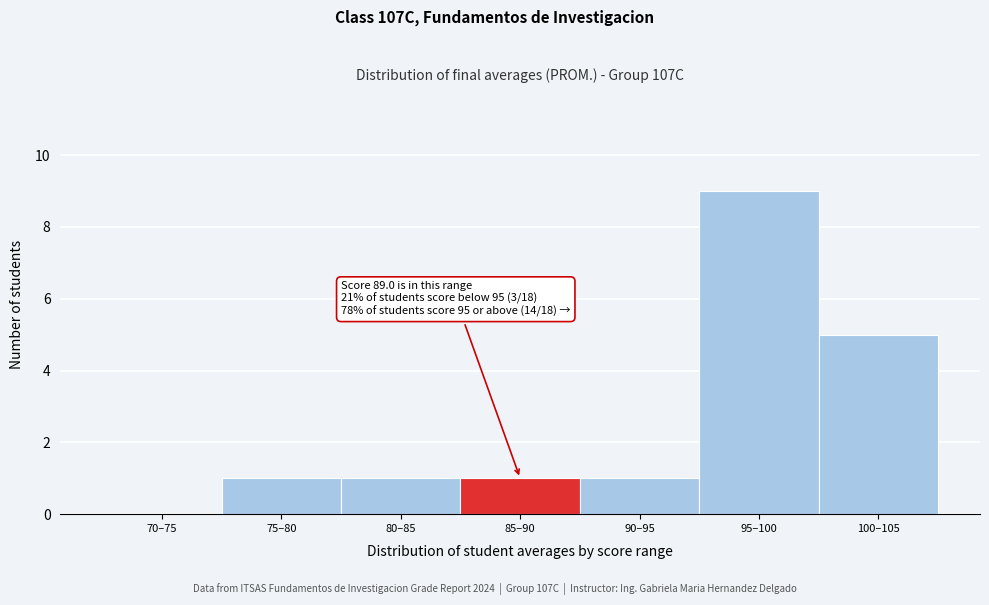

Reading left to right, list all the values displayed in this chart.

70–75=0	75–80=1	80–85=1	85–90=1	90–95=1	95–100=9	100–105=5